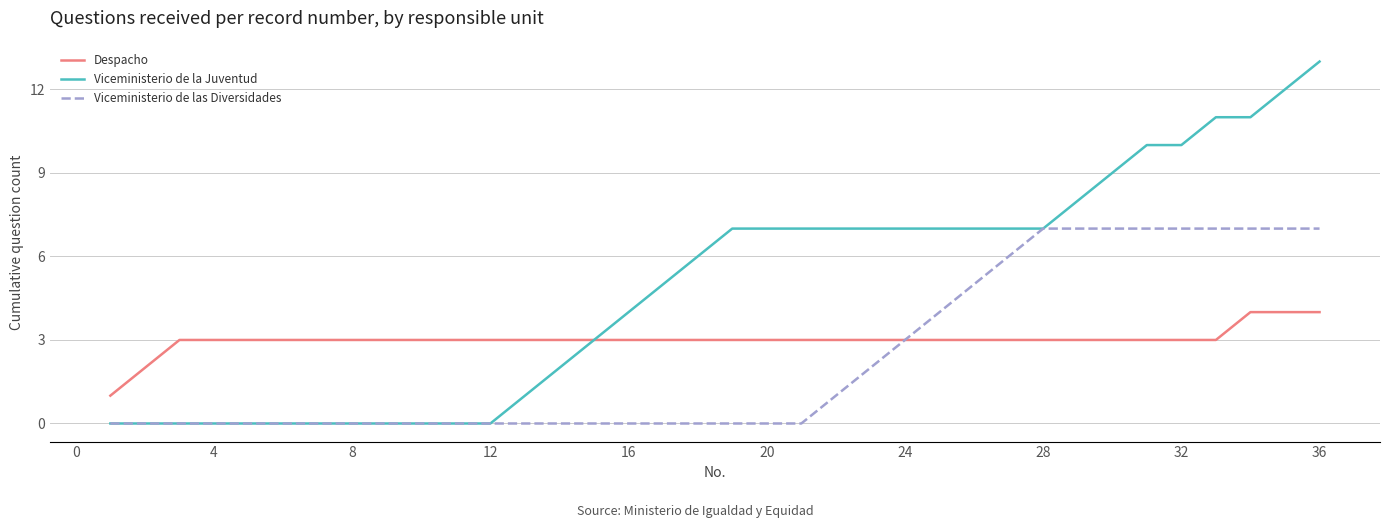

What is the maximum value shown in the chart?

13